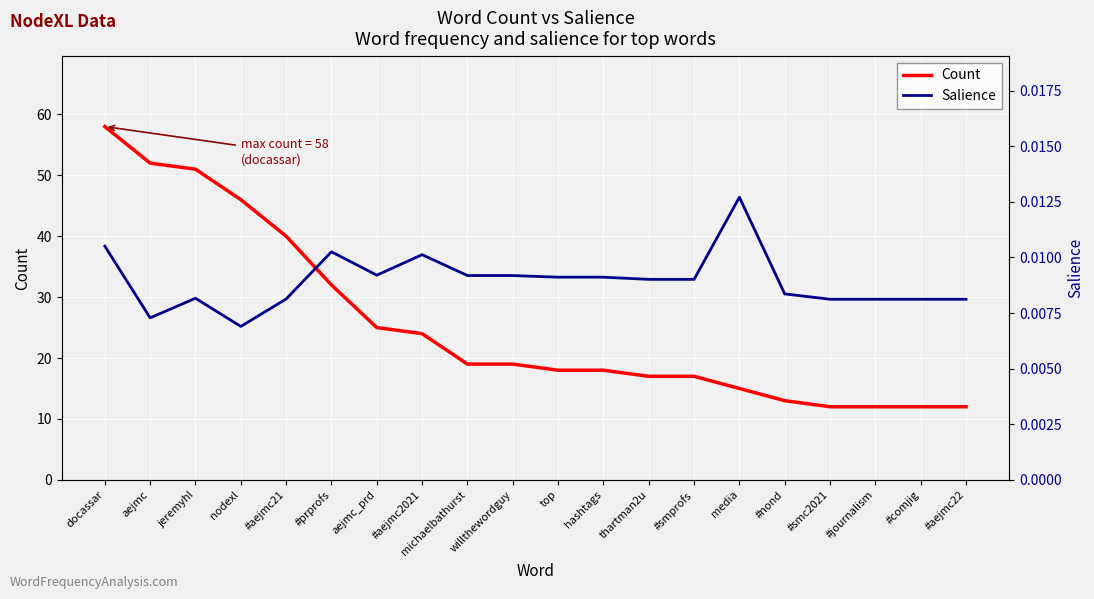

What is the average value of the Count series?

26